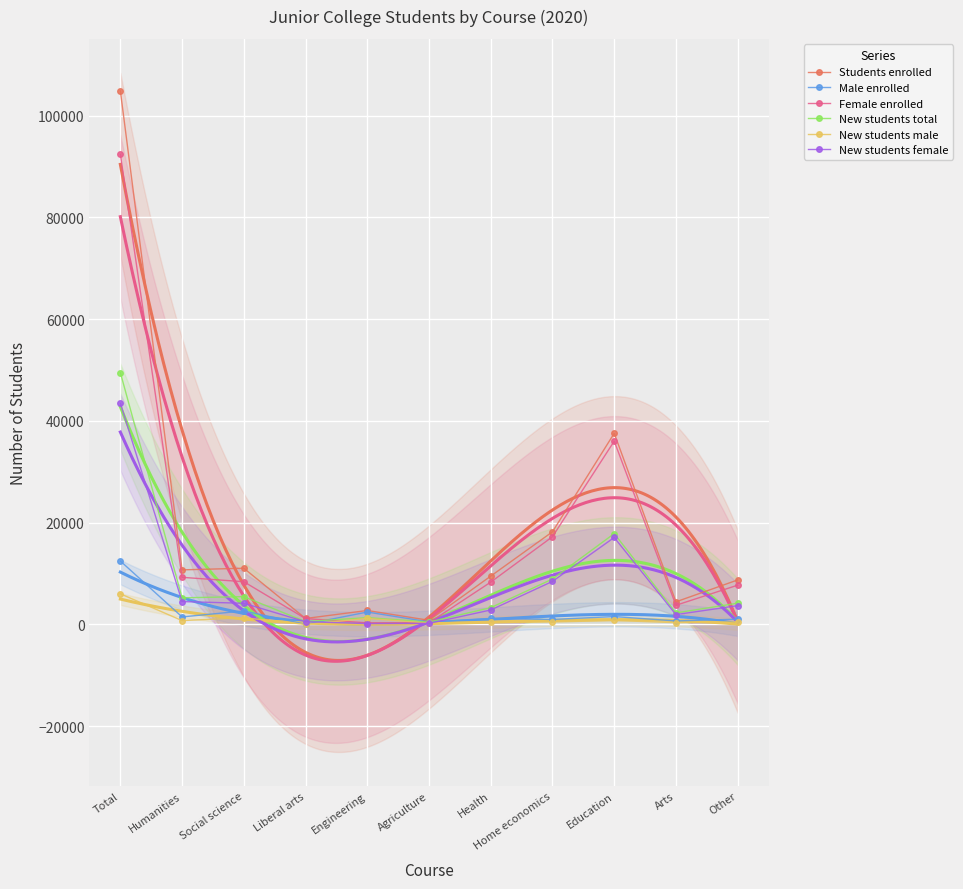

Reading left to right, extract all data points from this chart.

Students enrolled: 104871	10717	11039	1163	2733	801	9488	18202	37557	4437	8734
Male enrolled: 12457	1466	2651	29	2426	493	1179	971	1539	678	1025
Female enrolled: 92414	9251	8388	1134	307	308	8309	17231	36018	3759	7709
New students total: 49495	5229	5452	547	1332	457	3291	8914	17849	2261	4163
New students male: 6013	744	1303	16	1180	264	459	464	769	338	476
New students female: 43482	4485	4149	531	152	193	2832	8450	17080	1923	3687